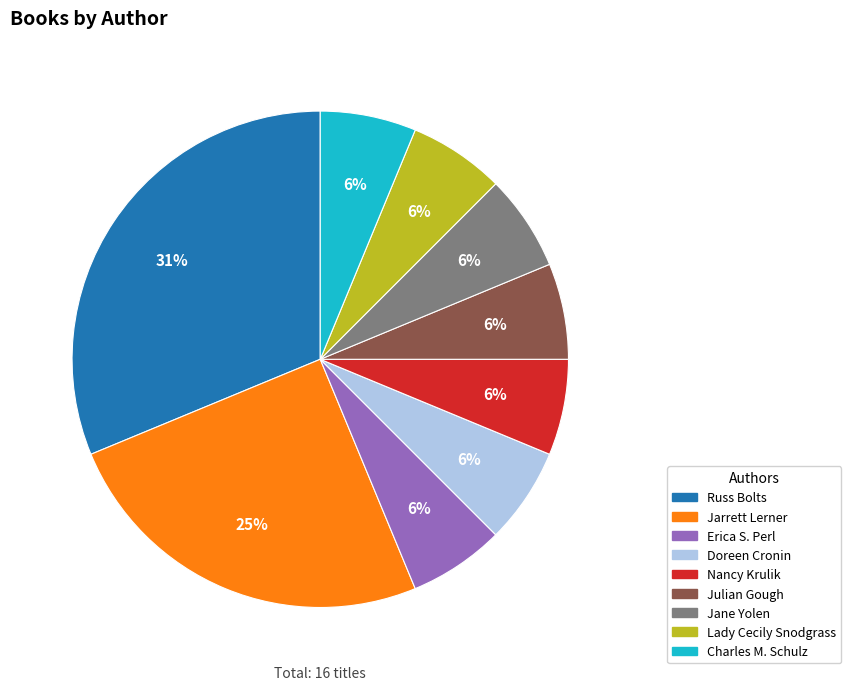

To the nearest percent, what is the average slice percentage?

11%